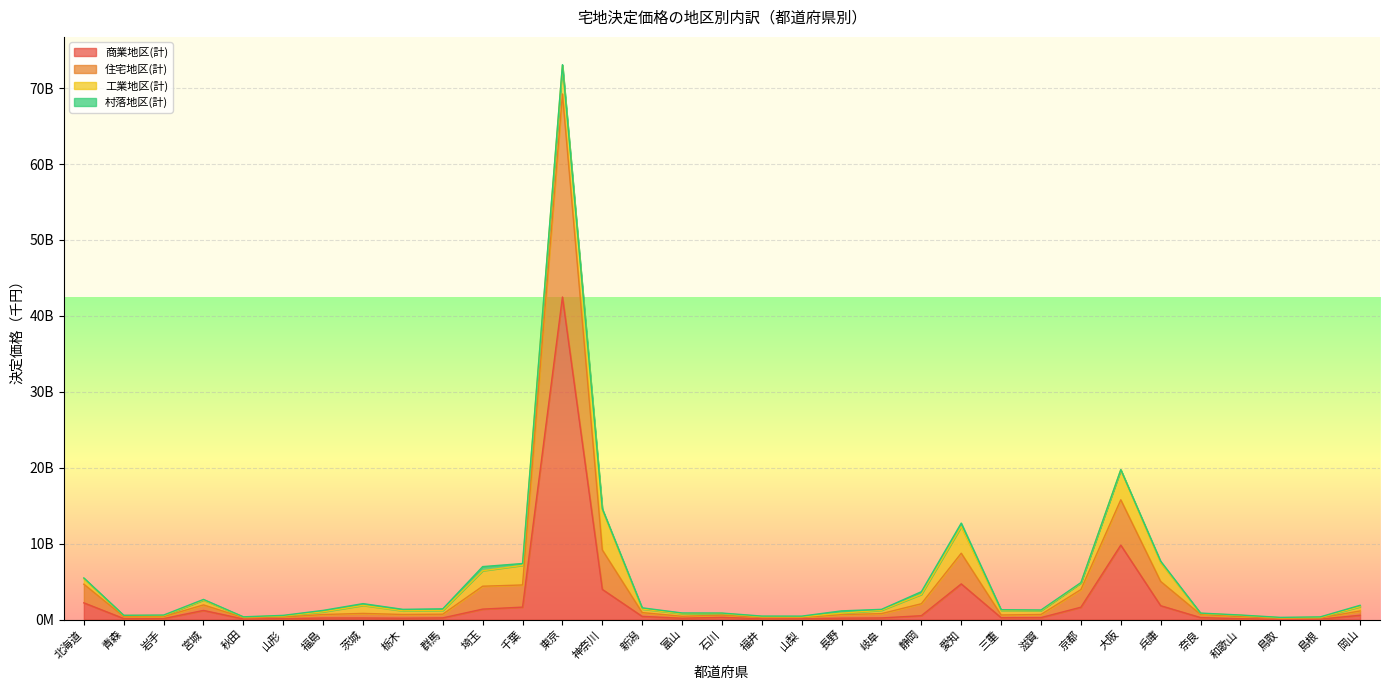

True or false: 商業地区(計) has more than 1 interior local peaks.

True